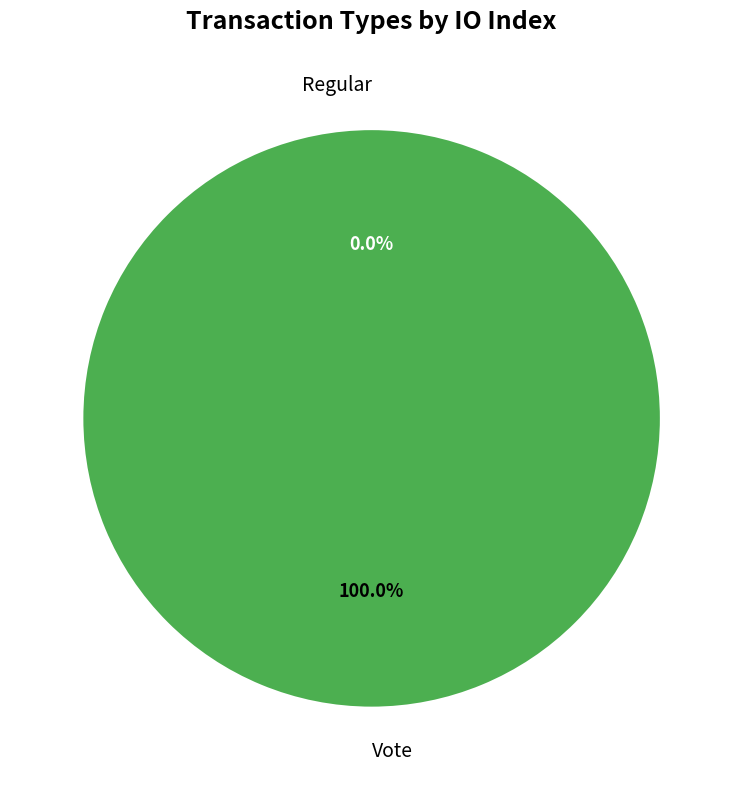

Between Regular and Vote, which is larger?

Vote